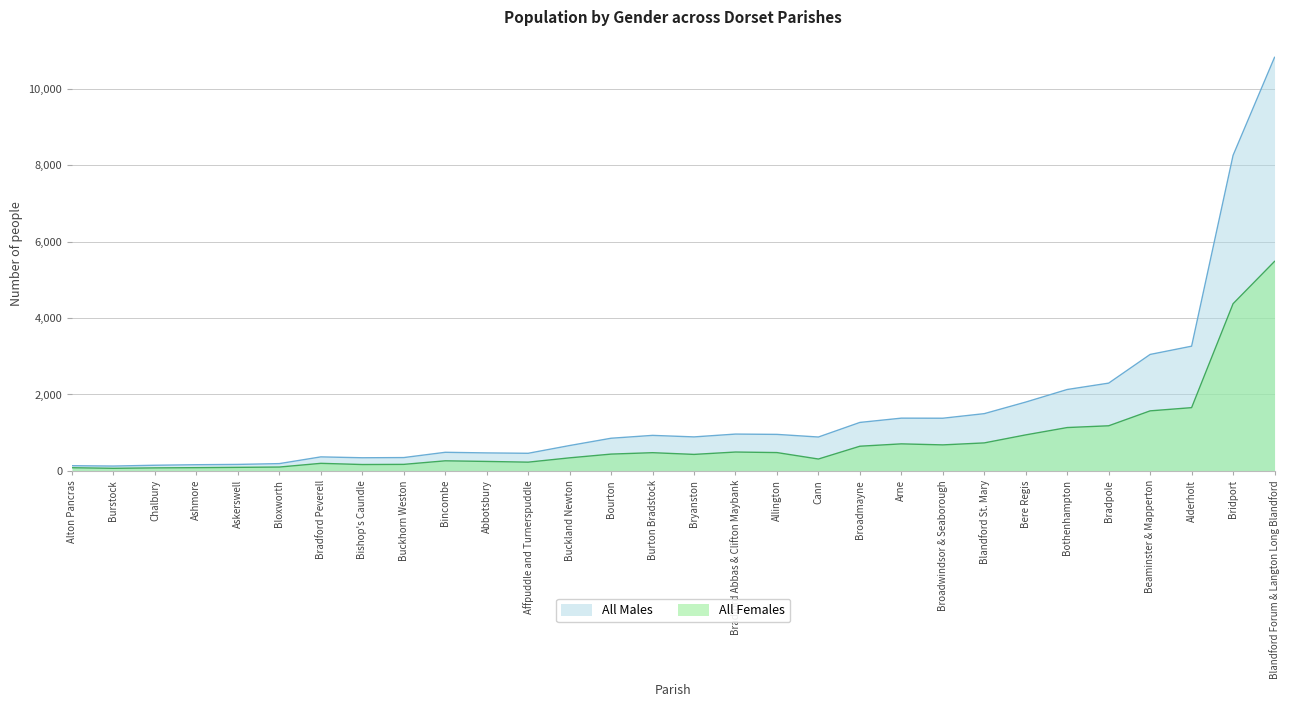

What is the total value across all series at Ashmore?

159